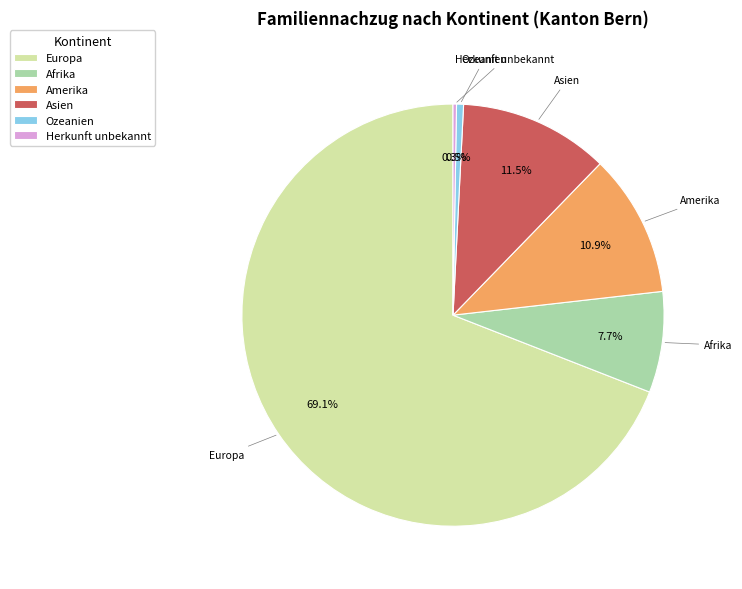

Does Ozeanien account for over 50% of the chart?

No